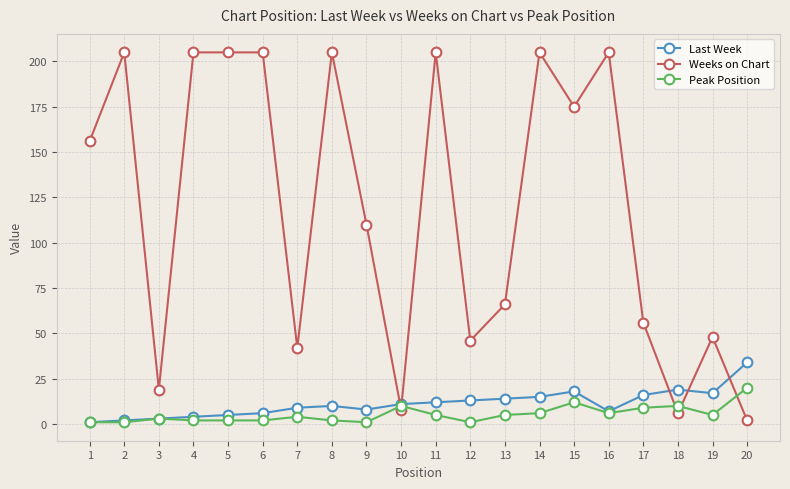

Is it true that Last Week equals 6 at 18?

False